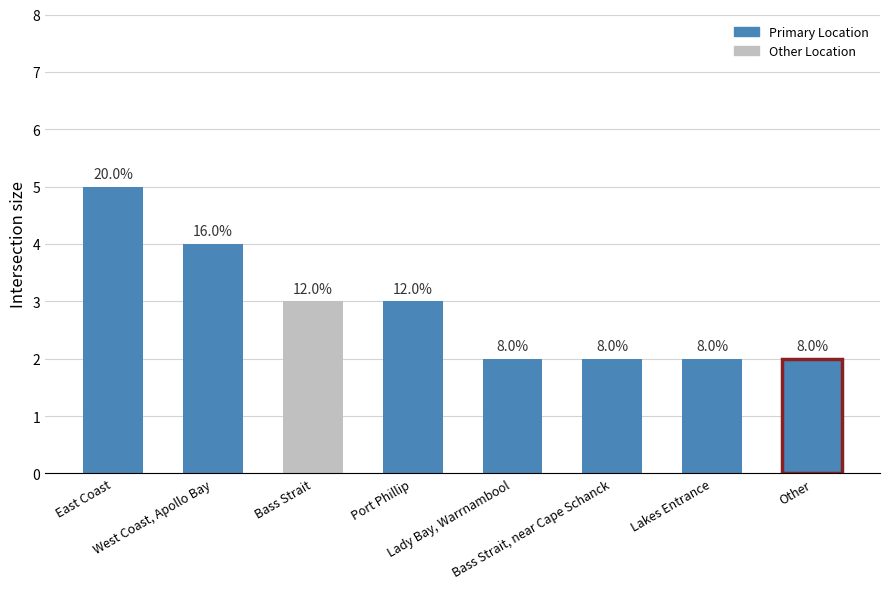

True or false: the data shows 3 at Bass Strait, near Cape Schanck.

False